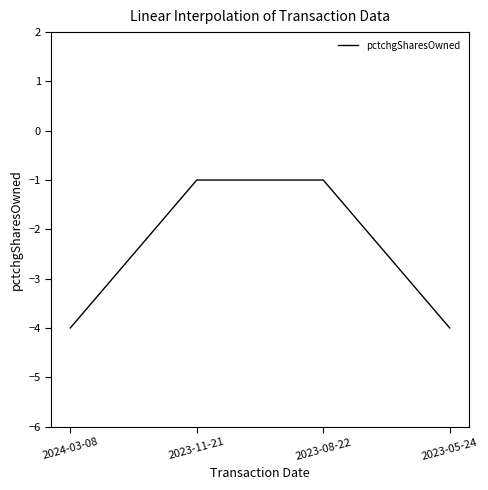

Is it true that the value at 2024-03-08 is -4?

True